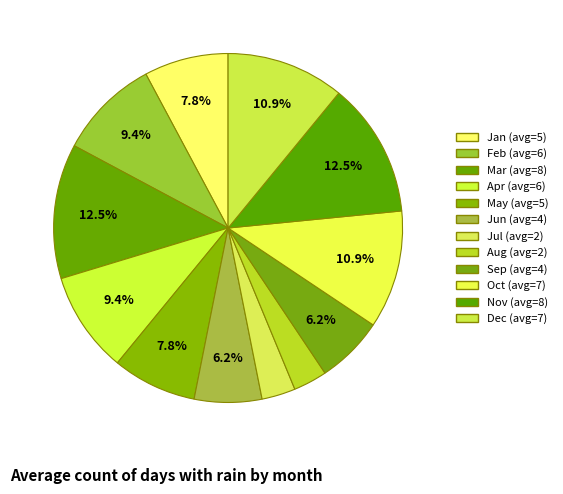

Is there a majority slice in this chart?

No